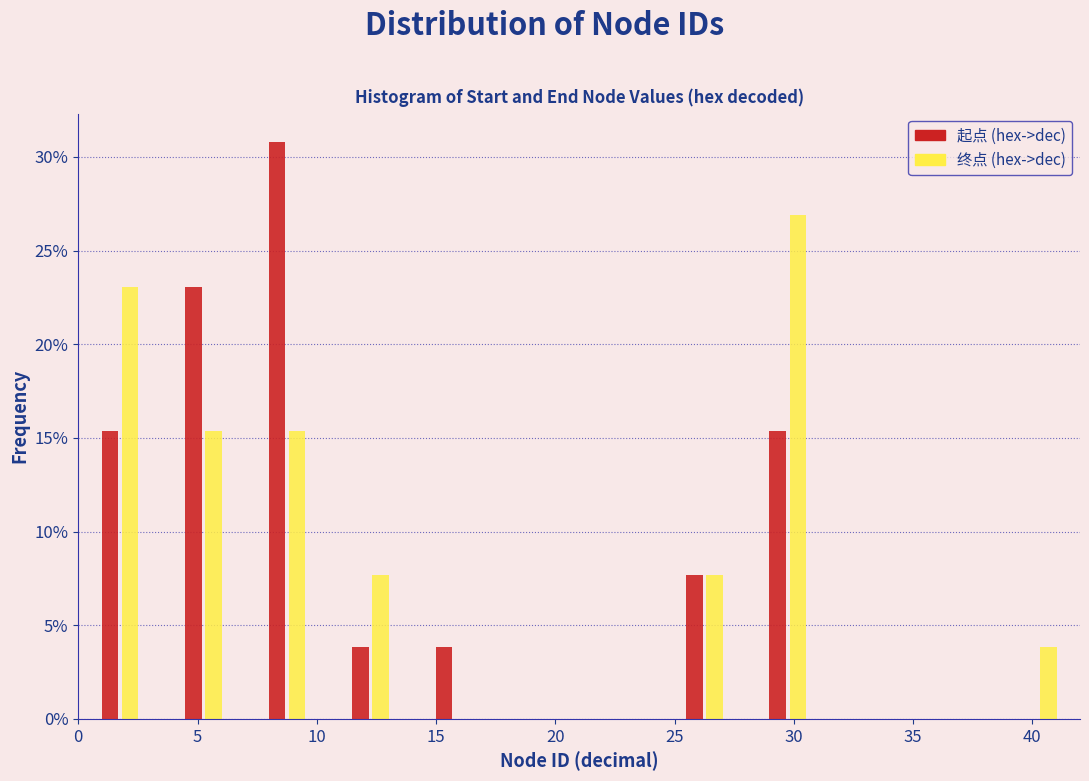

What is the height of the 终点 (hex->dec) bar covering 3.5 to 7.0 on the x-axis? The values are not printed on the chart, so give them approximately, as read against the axis.

15.5